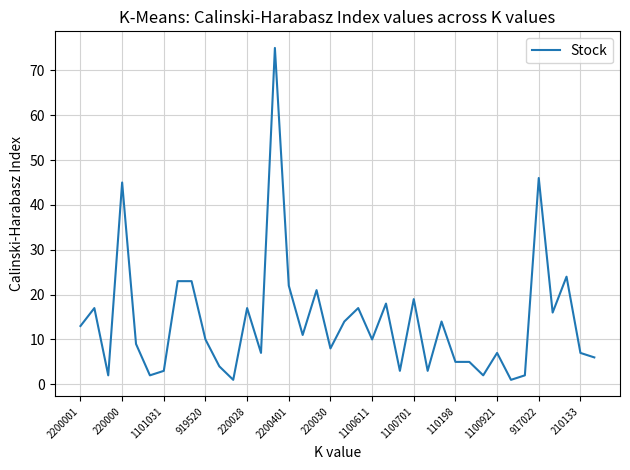

What is the maximum value shown in the chart?

75